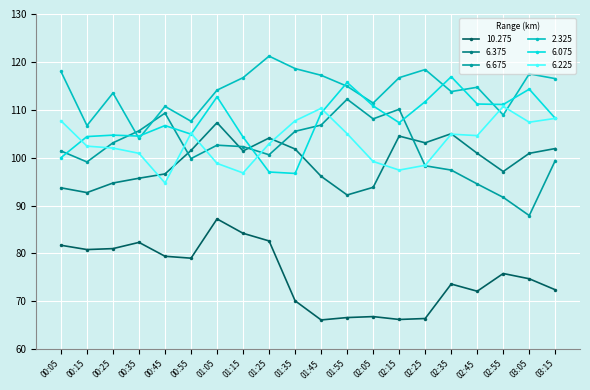

What is the difference between the 6.225 values at 01:25 and 00:45?

8.2